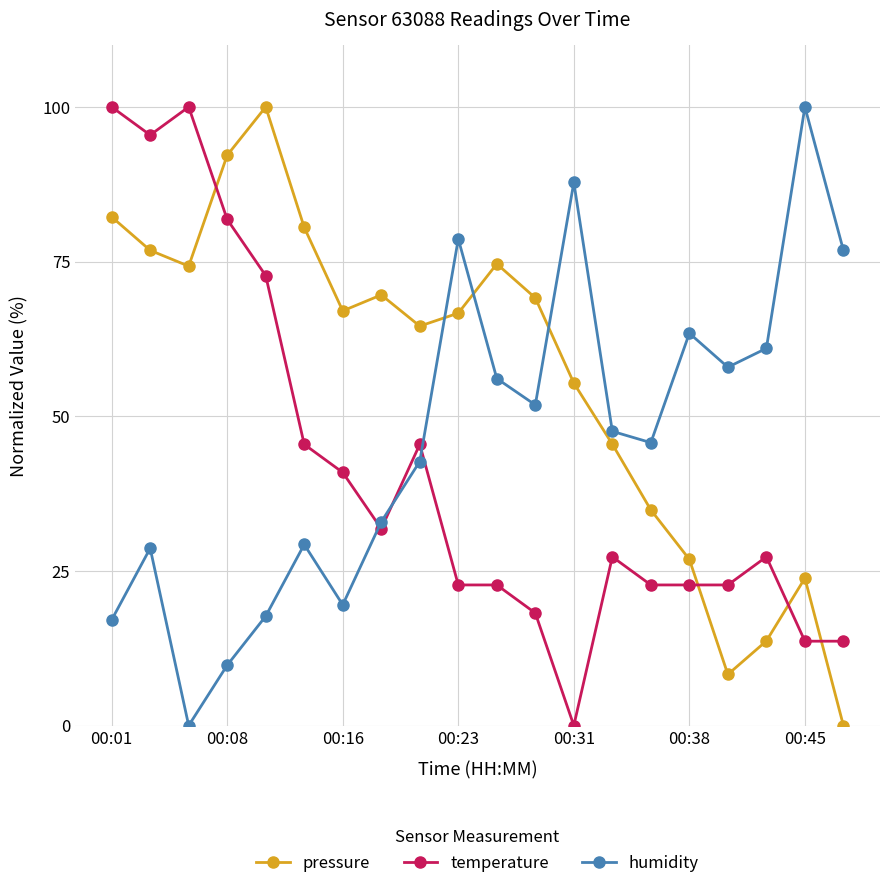

What is the value of the pressure point at the 3rd from the left?

74.3